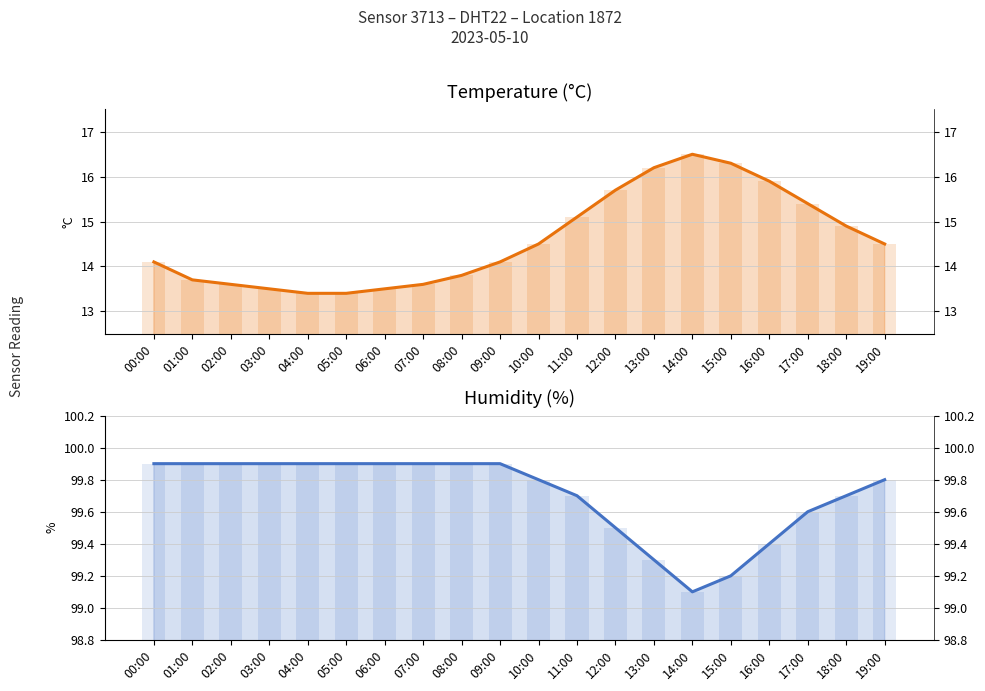

Is the value of humidity at 05:00 greater than the value of temperature at 18:00?

Yes